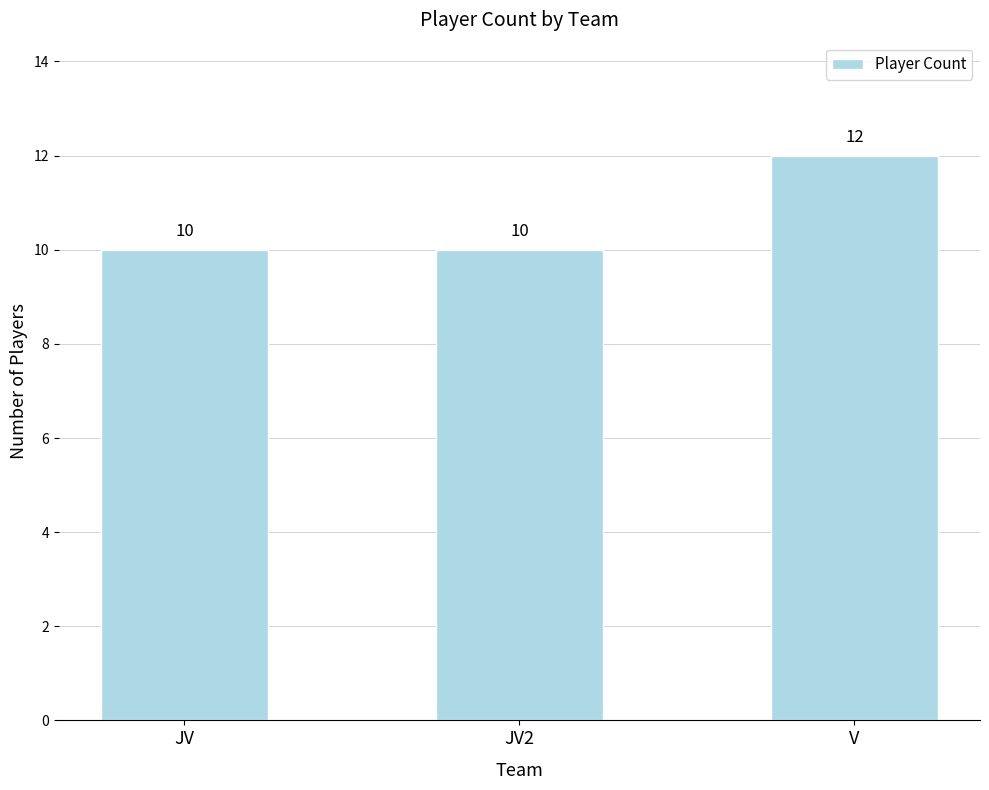

What is the label of the 3rd bar from the right?

JV